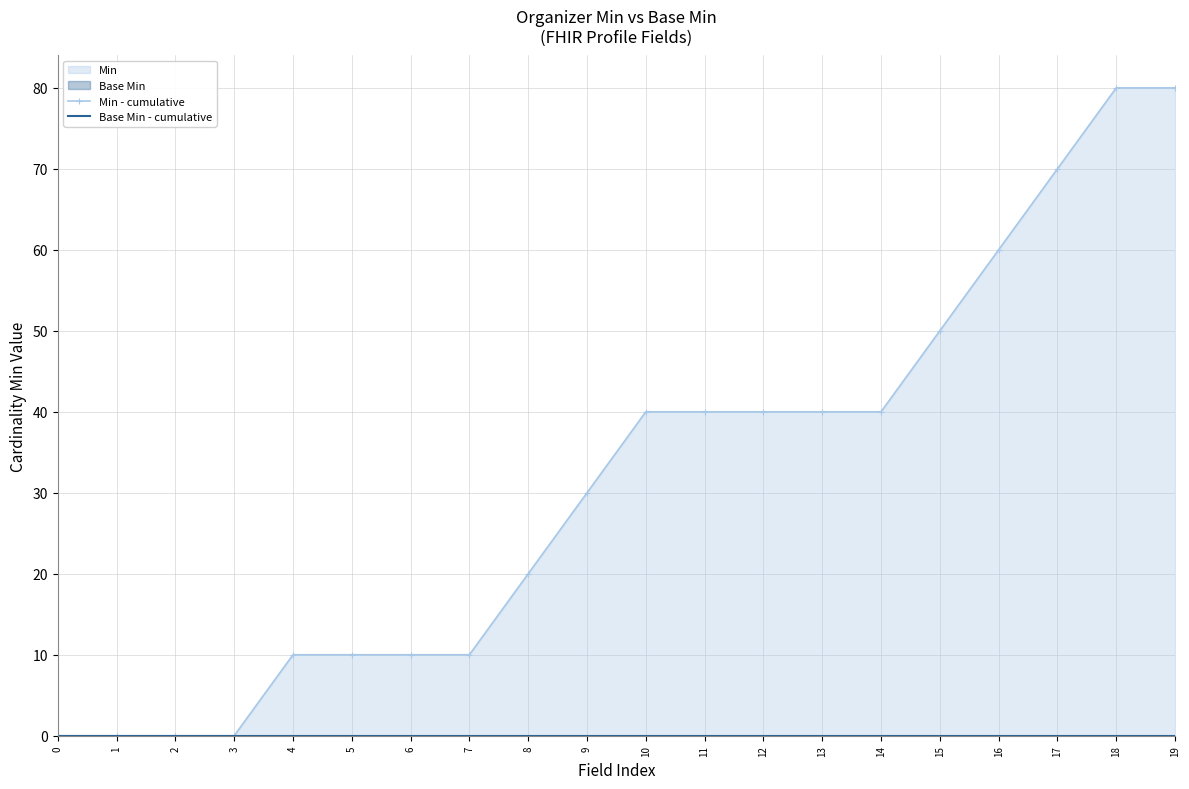

What is the greatest value displayed?

80